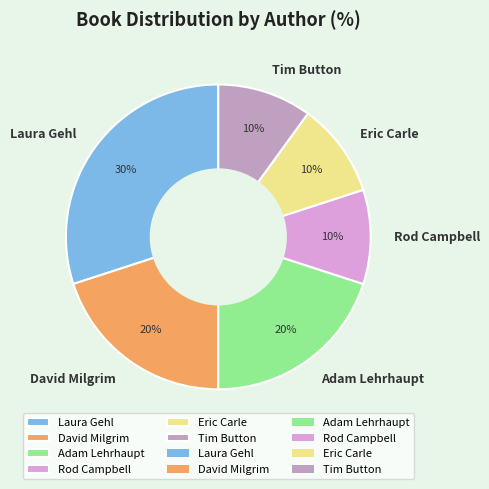

To the nearest percent, what is the difference between the Eric Carle and Laura Gehl slice percentages?

20%